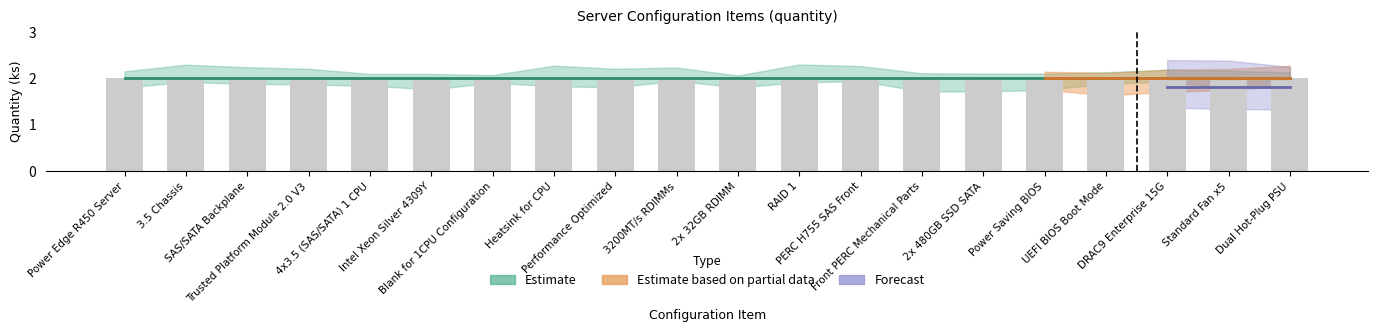

Count the number of data series in this chart.

3